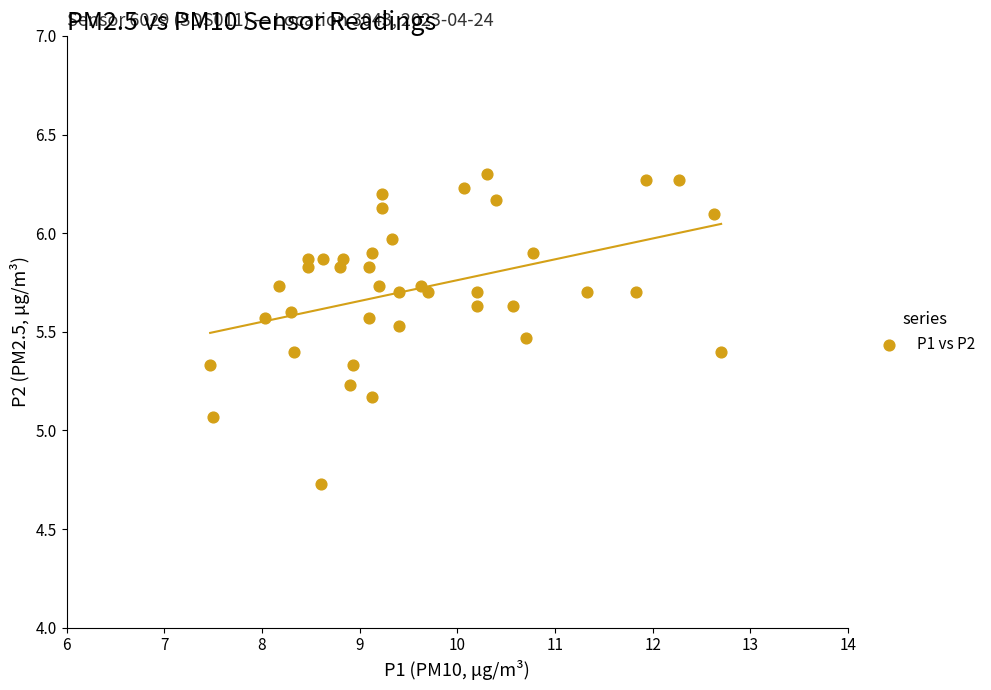

What is the range of Y values (max minus min)?

1.6